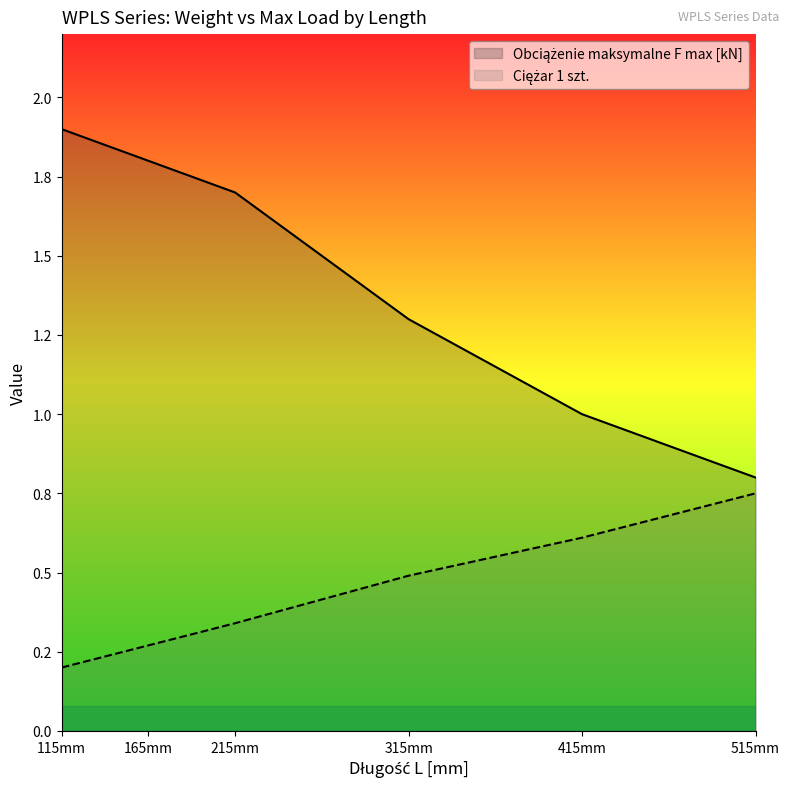

How many lines are shown in the chart?

2